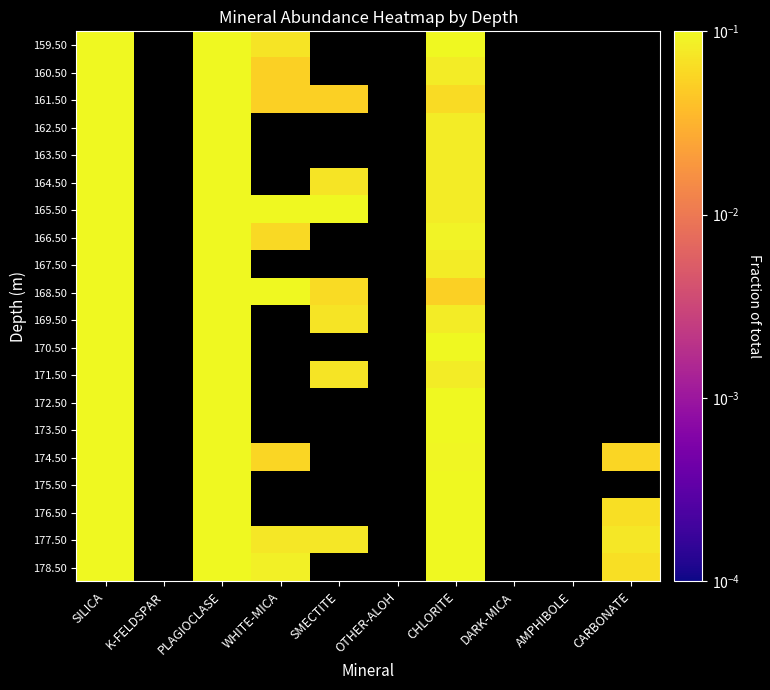

Which series has the largest range (max minus min)?

161.50